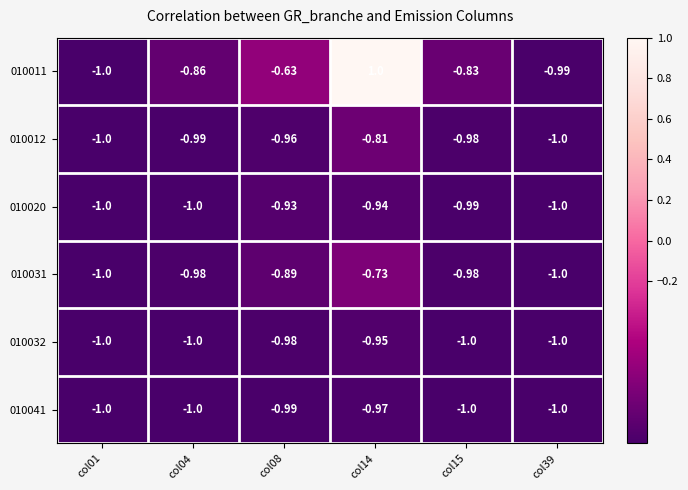

Is the value of 010020 at col14 greater than the value of 010041 at col01?

Yes